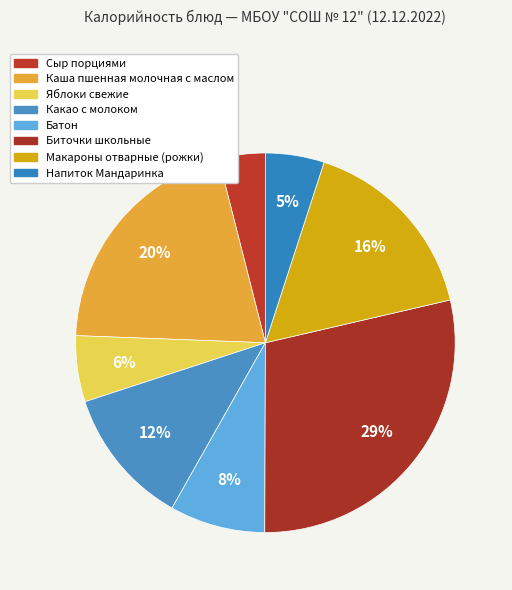

How many segments does this pie chart have?

8